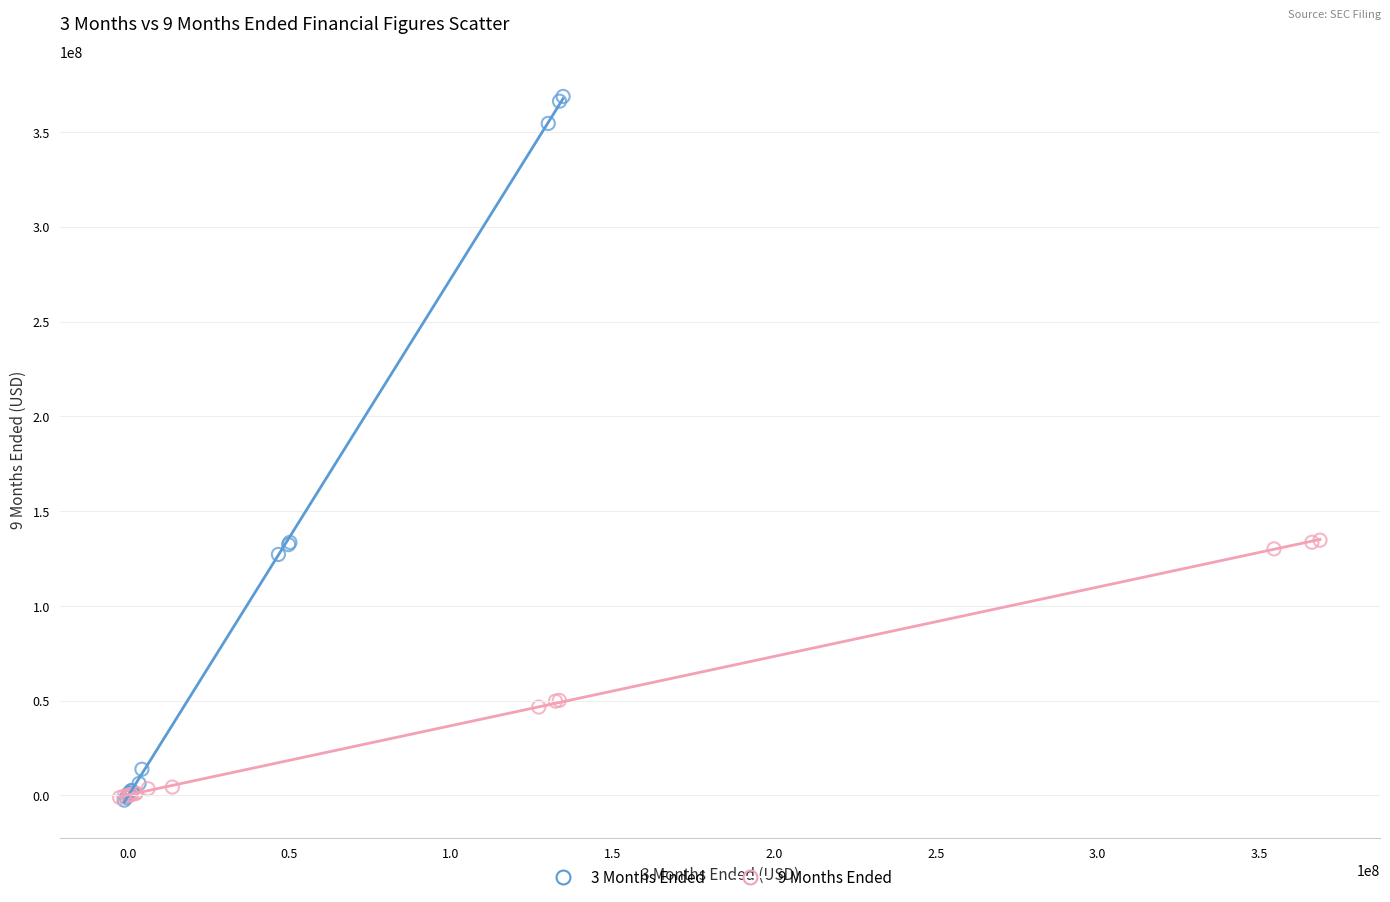

Which series reaches the maximum Y coordinate?

3 Months Ended